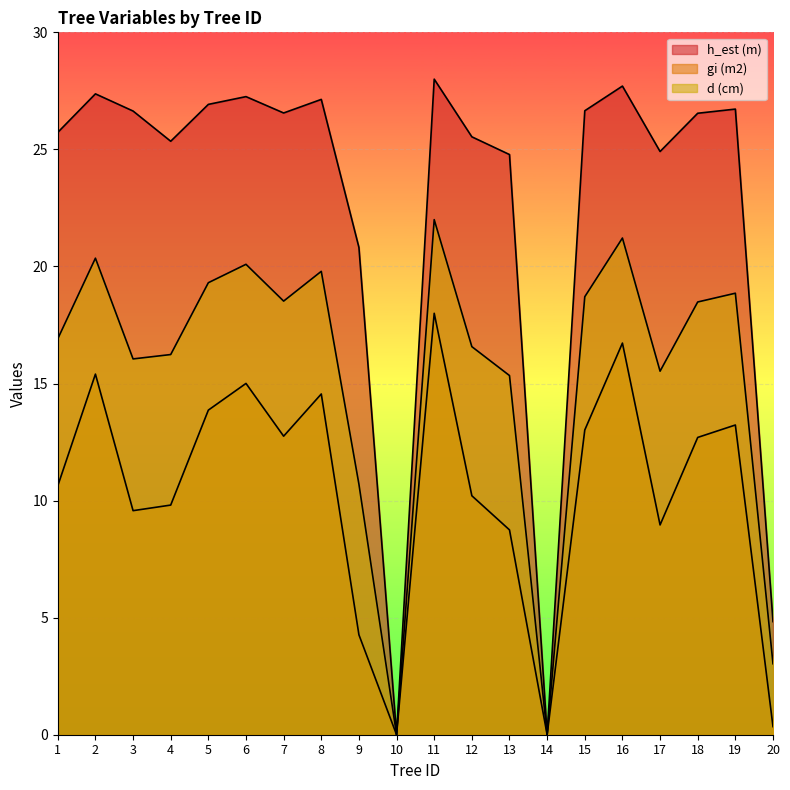

What is the difference between the h_est (m) values at 12 and 17?

0.6